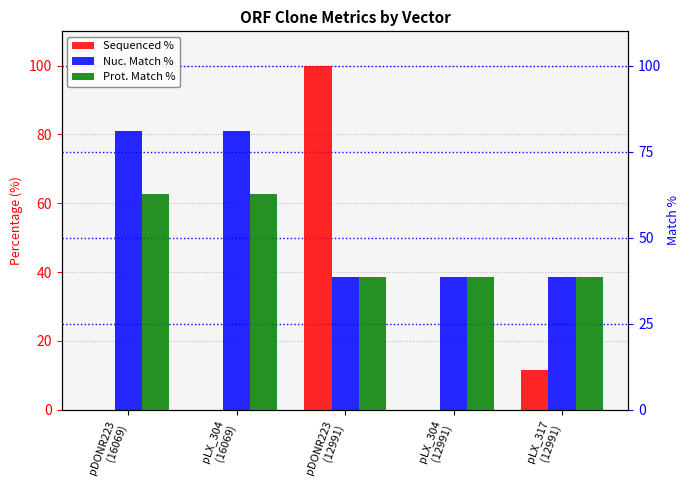

What is the difference between the highest and lowest values at pDONR223
(16069)?

81.0